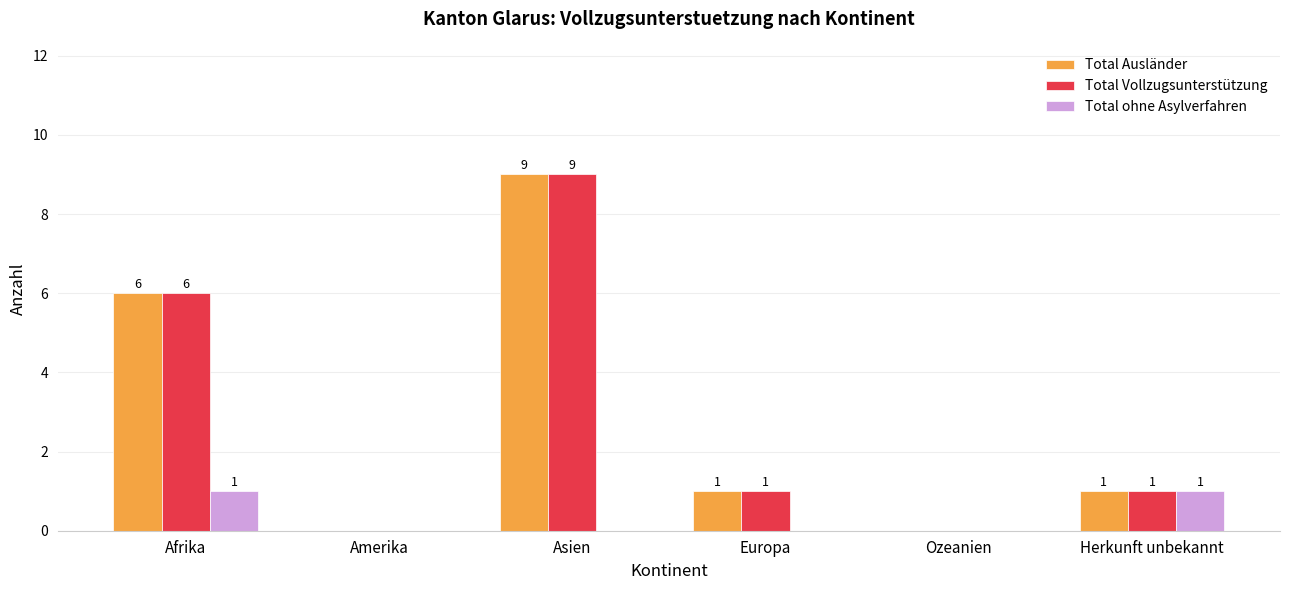

At which category is the sum across all series the highest?

Asien